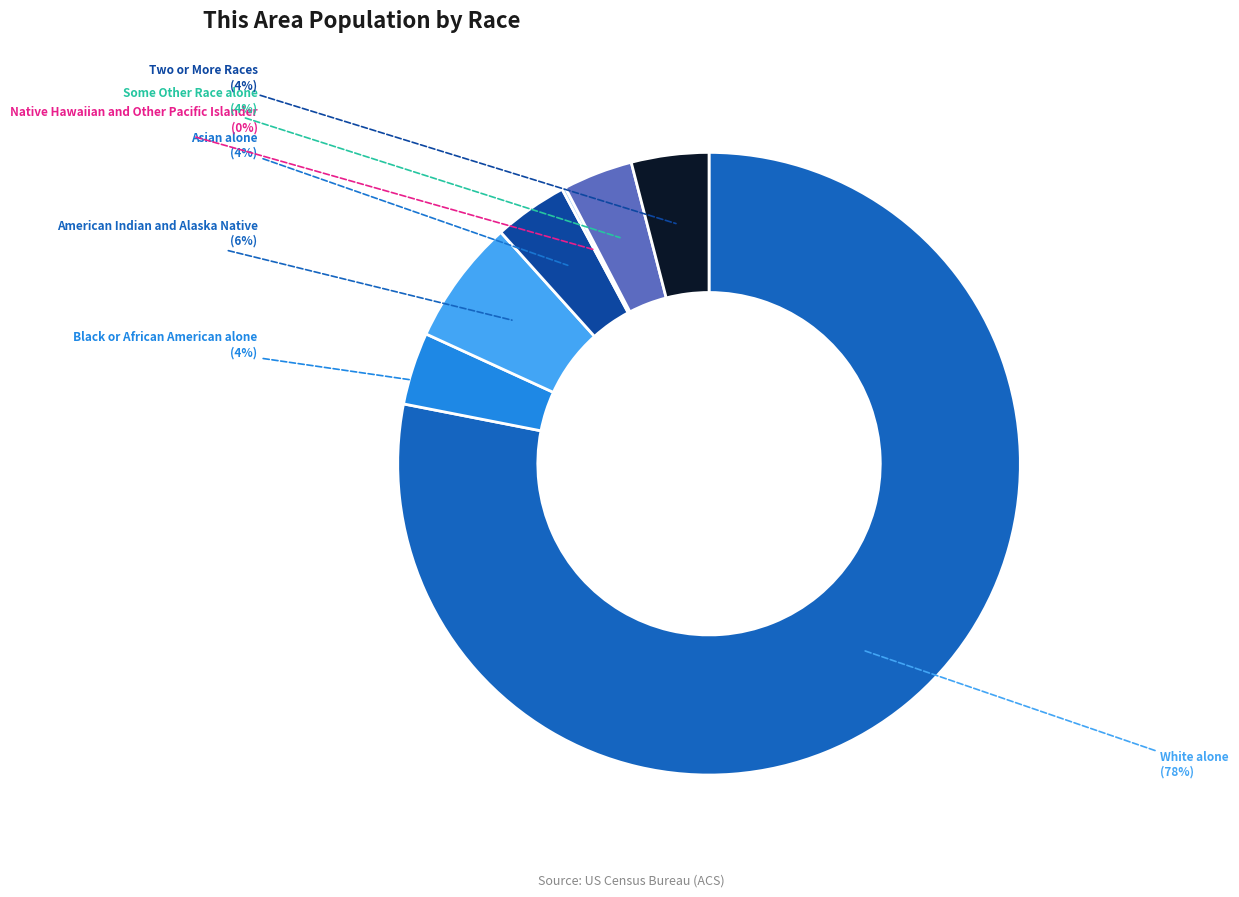

To the nearest percent, what is the average slice percentage?

14%